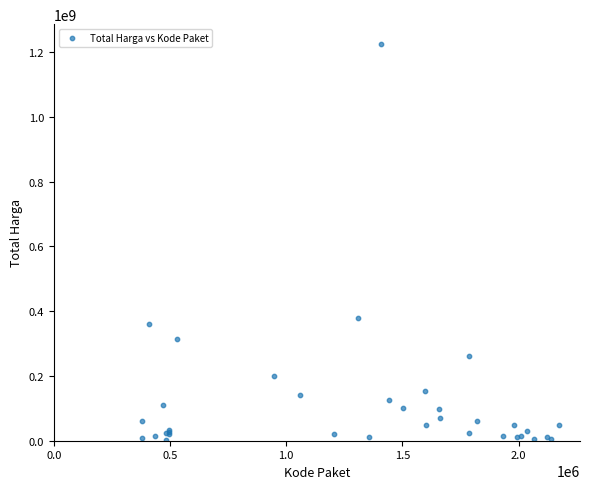

What Y value in the scatter plot is closest to 613538875?

379075000